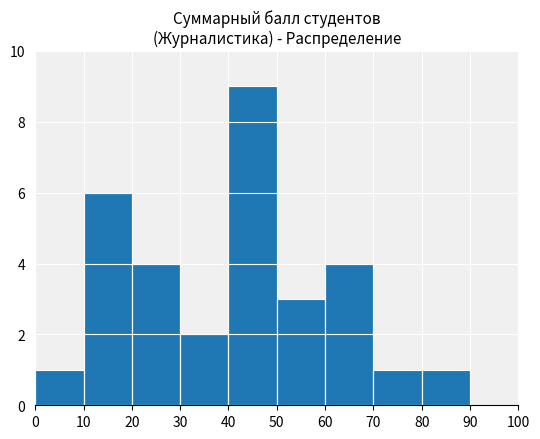

What is the sum of all values?

31